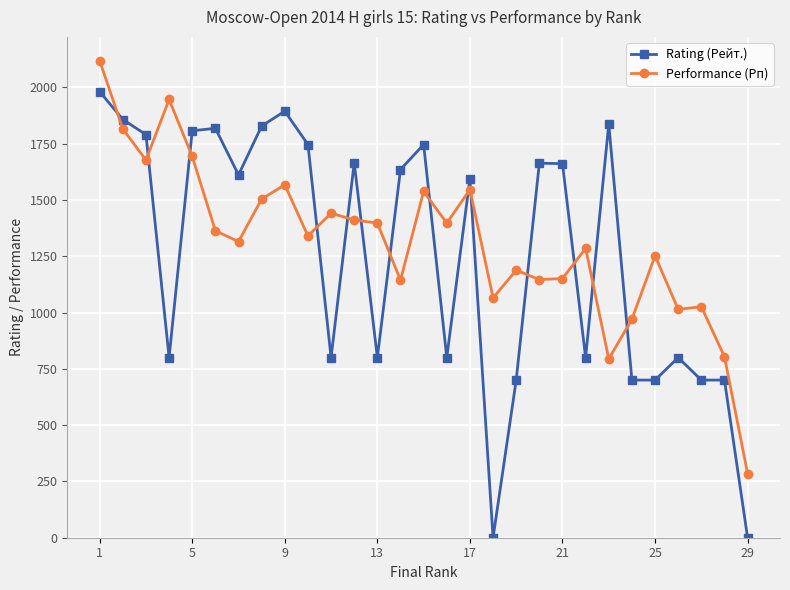

What is the average value of the Performance (Рп) series?

1317